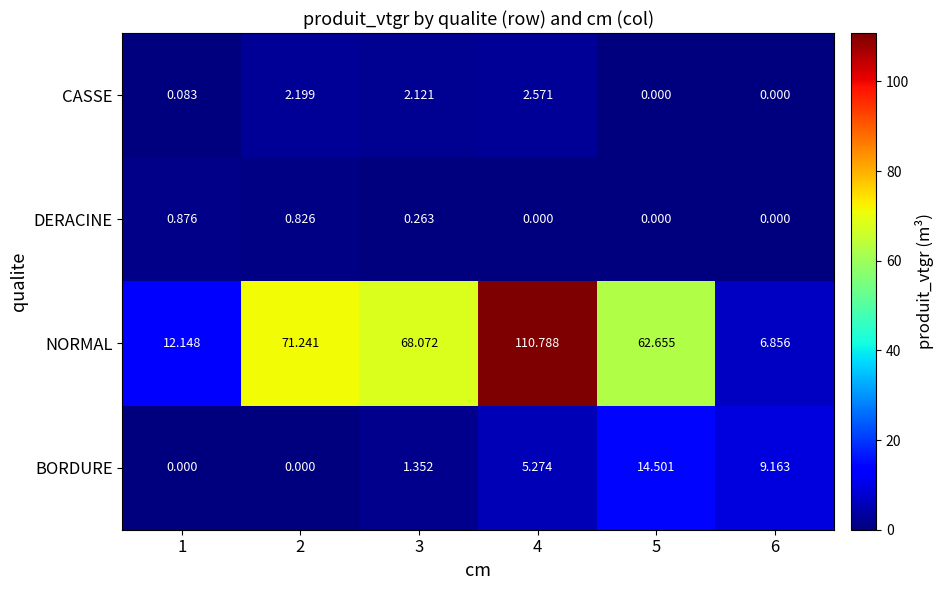

Is the value of NORMAL at 4 greater than the value of CASSE at 5?

Yes